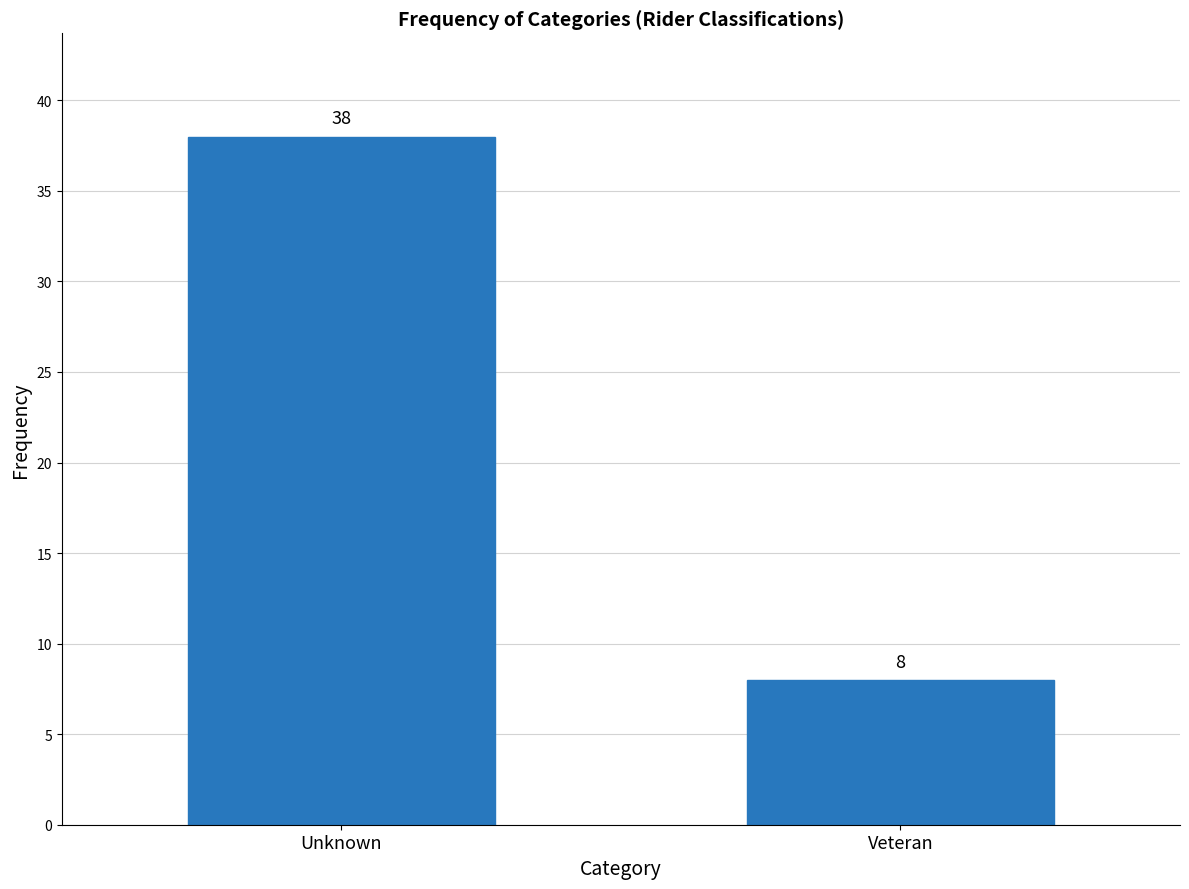

Reading left to right, transcribe all the data shown in this chart.

Unknown=38	Veteran=8